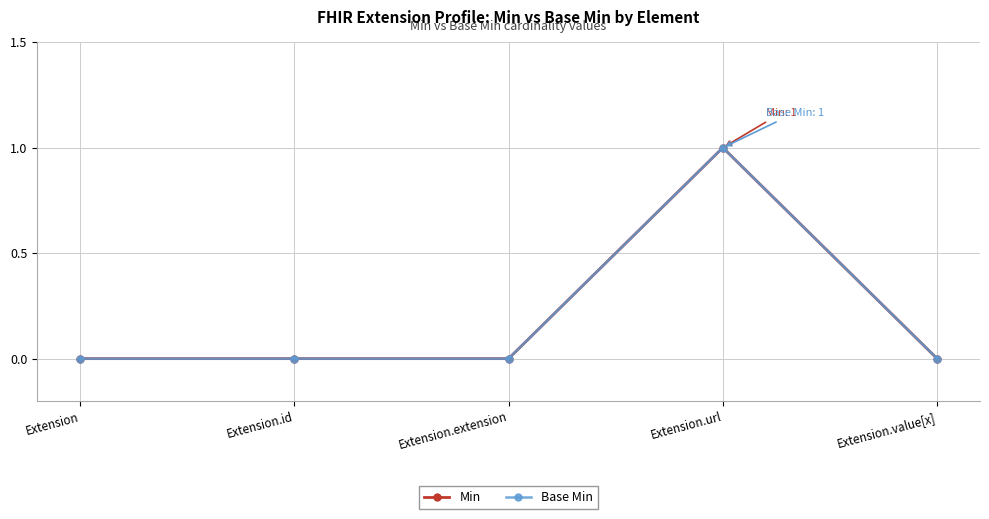

Is it true that Min equals -1 at Extension.extension?

False